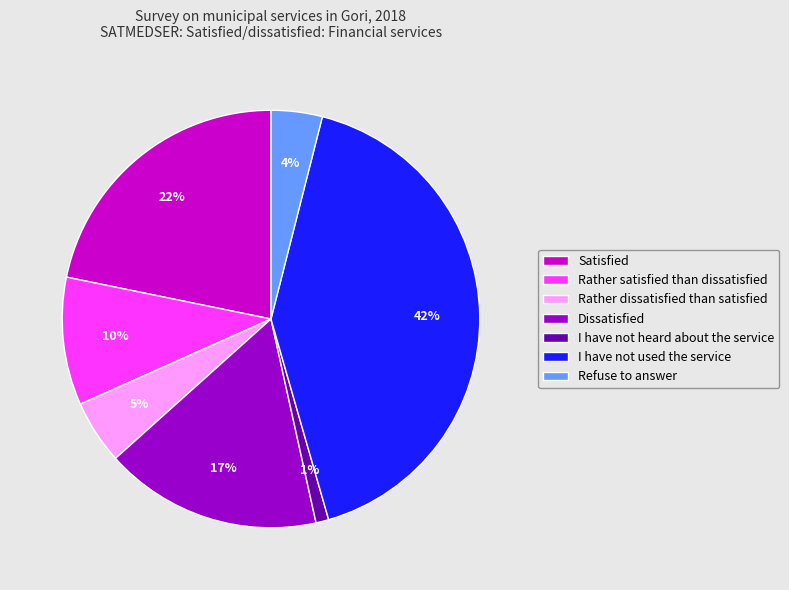

To the nearest percent, what percentage of the pie is Rather satisfied than dissatisfied?

10%